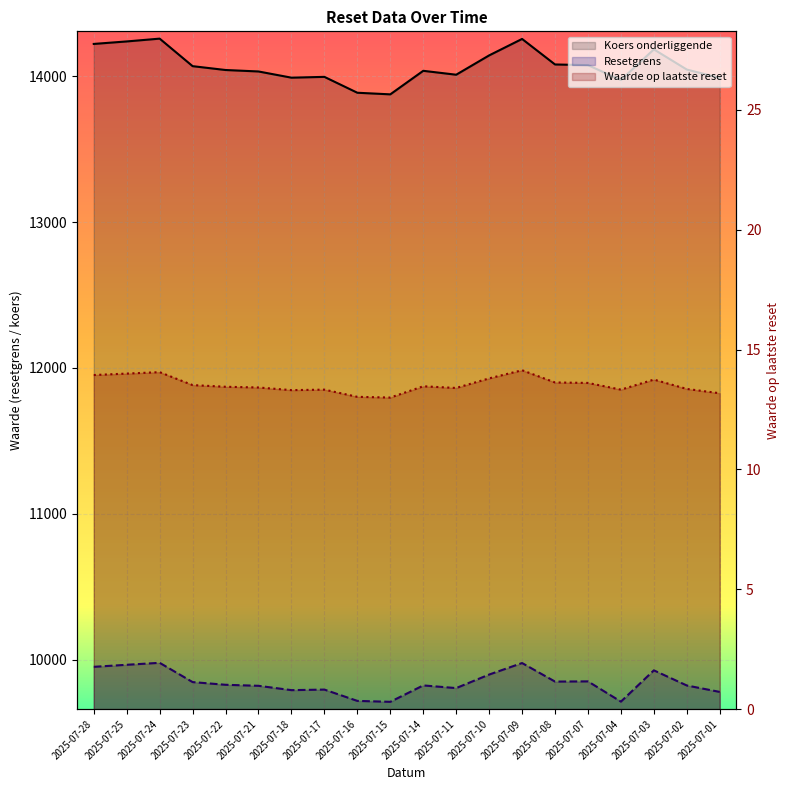

How many interior local valleys does the Koers onderliggende series have?

4